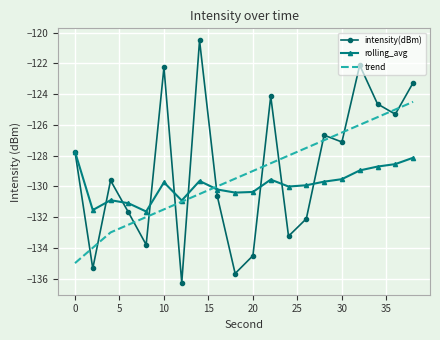

Which series has the largest total across all categories?

intensity(dBm)